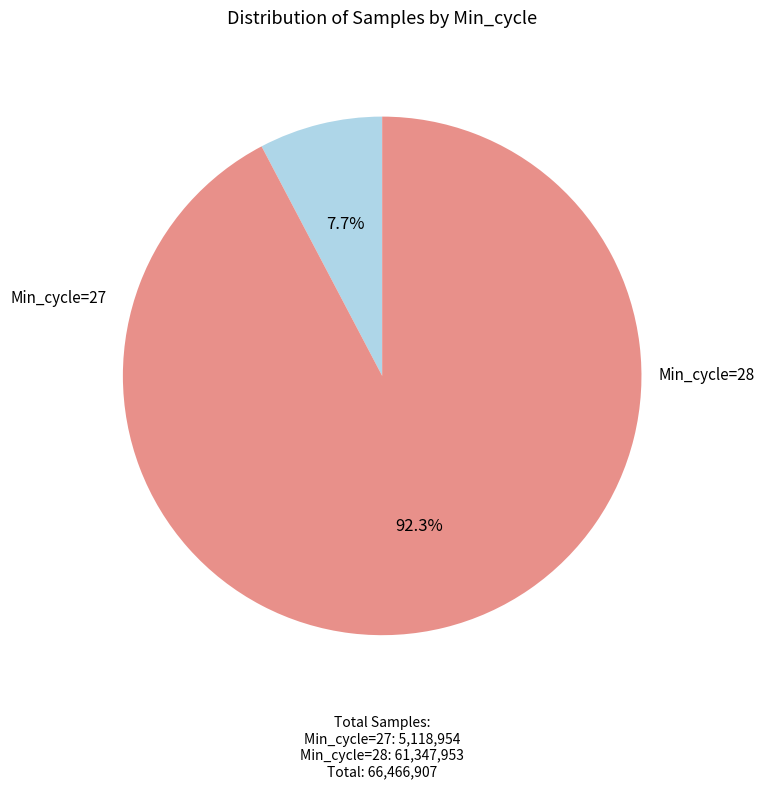

Is there a majority slice in this chart?

Yes